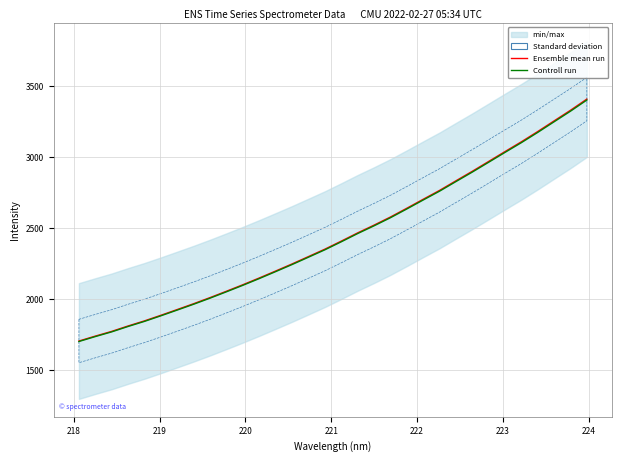

The Ensemble mean run series shows 545.1 at 223. True or false?

False